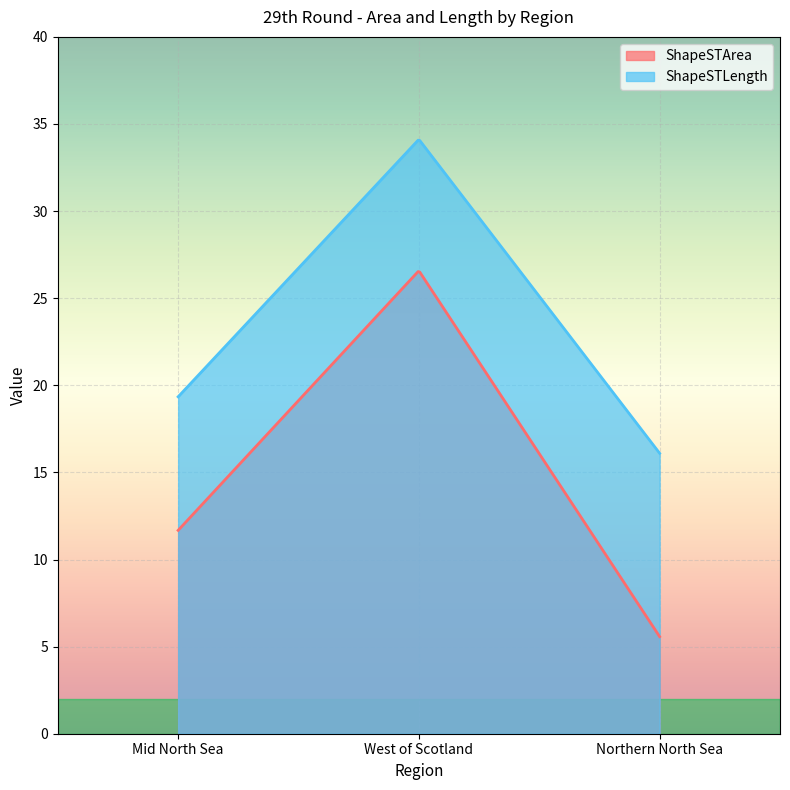

Is the value of ShapeSTLength at Northern North Sea greater than the value of ShapeSTArea at Northern North Sea?

Yes